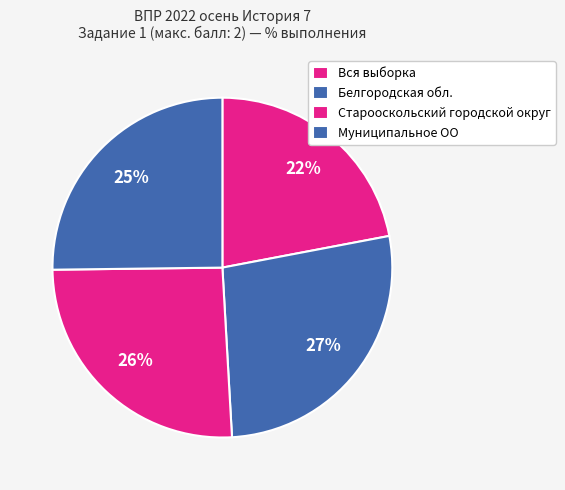

To the nearest percent, what is the average slice percentage?

25%